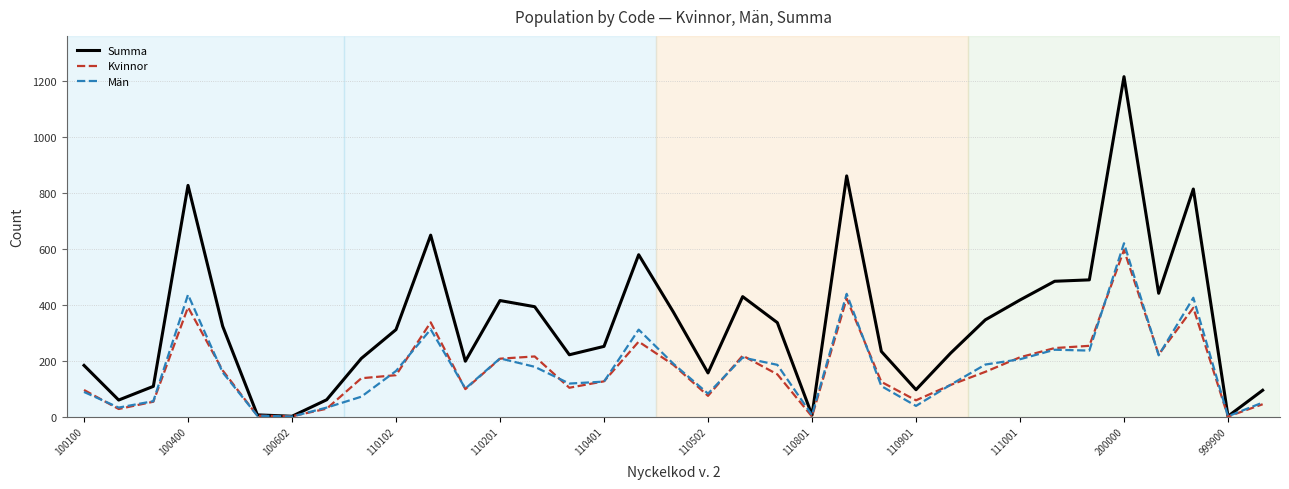

What is the greatest value displayed?

1216